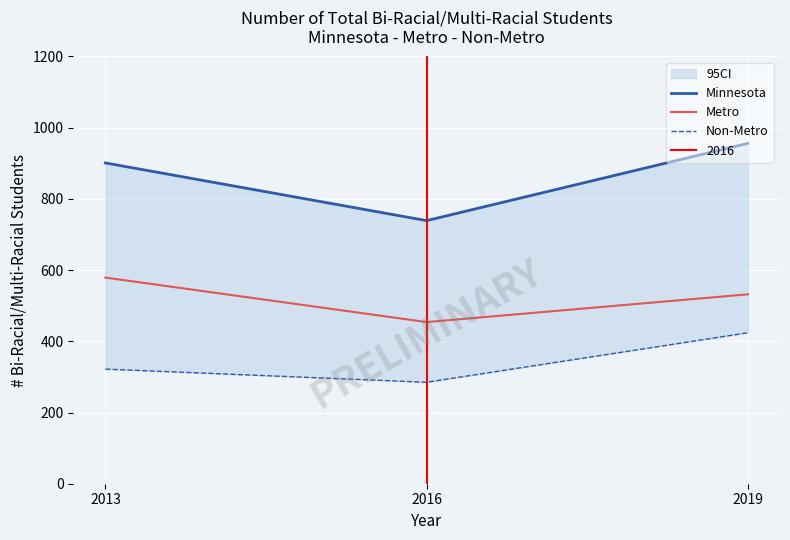

Where is Minnesota nearest to the value 847?

2013